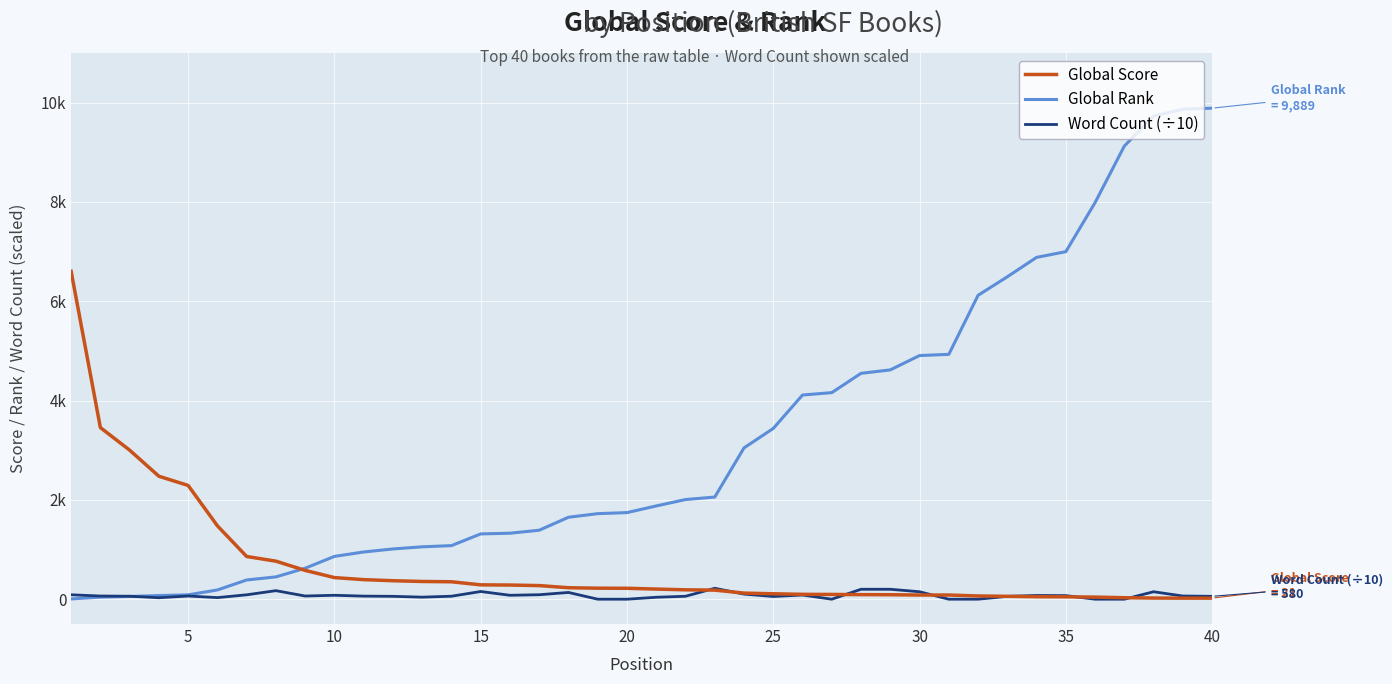

What is the difference between the maximum and minimum values in the Word Count (÷10) series?

220.0